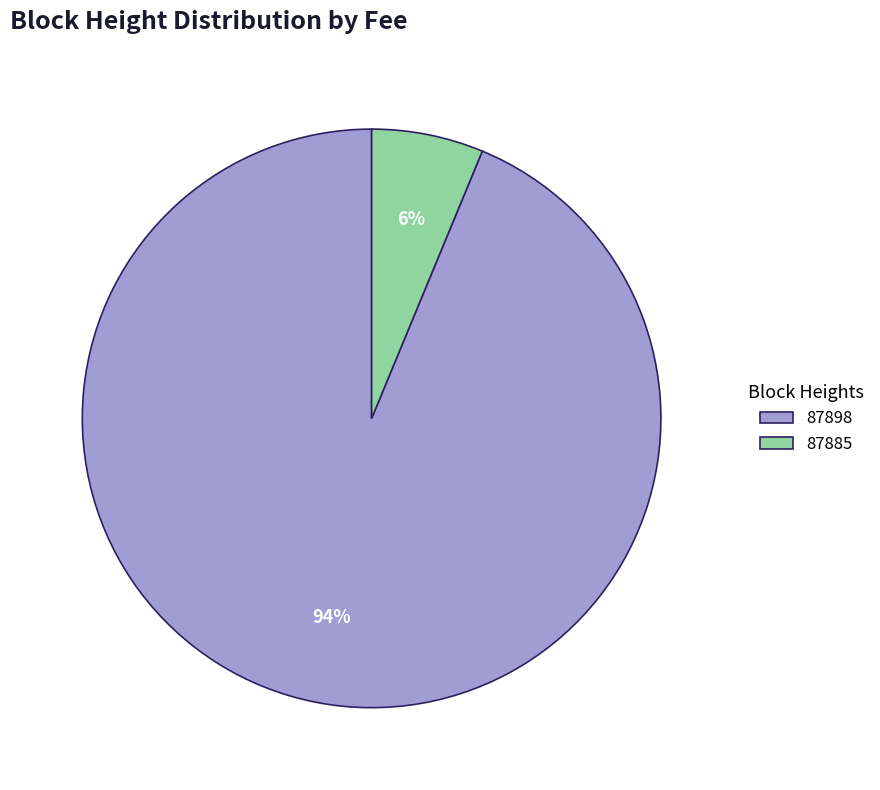

Rank the categories by value from lowest to highest.

87885, 87898